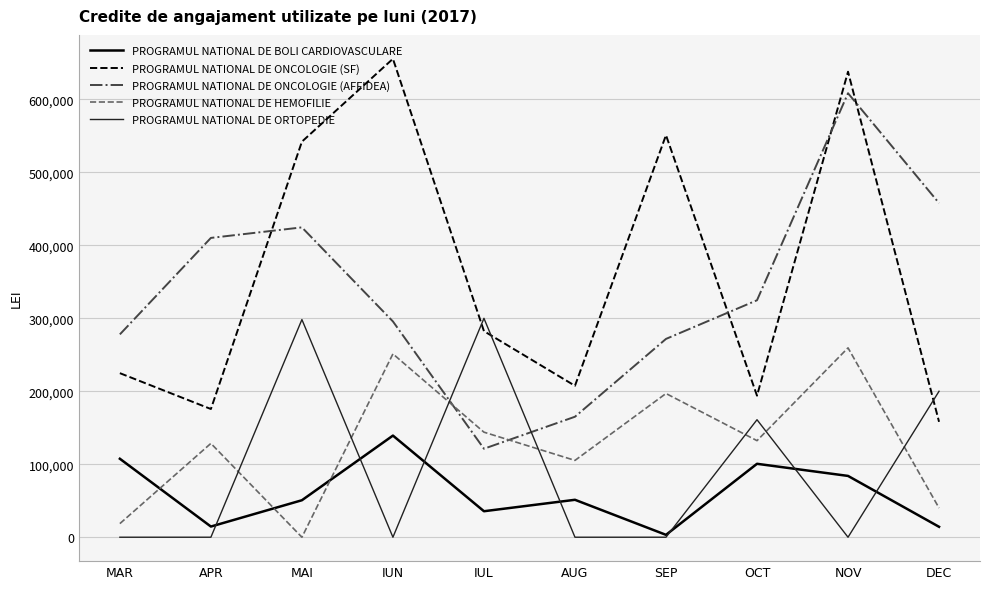

What is the minimum value for PROGRAMUL NATIONAL DE ONCOLOGIE (AFFIDEA)?

121211.6